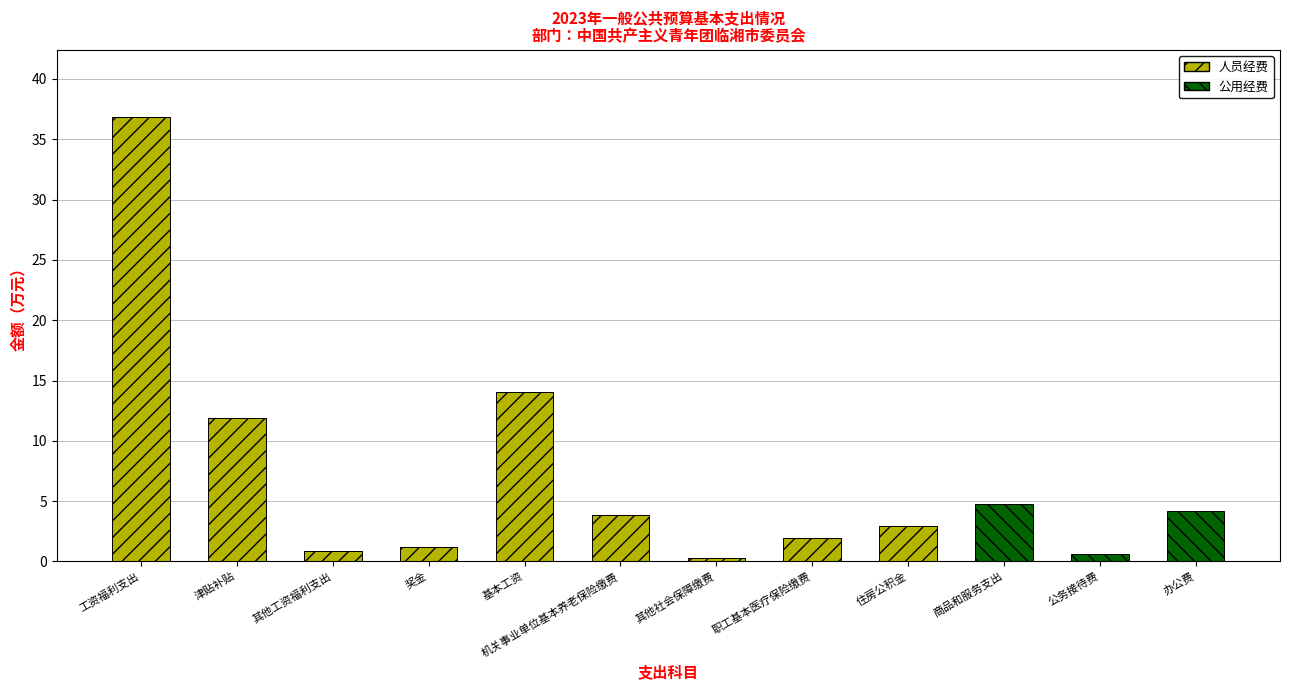

Are the bars horizontal?

No